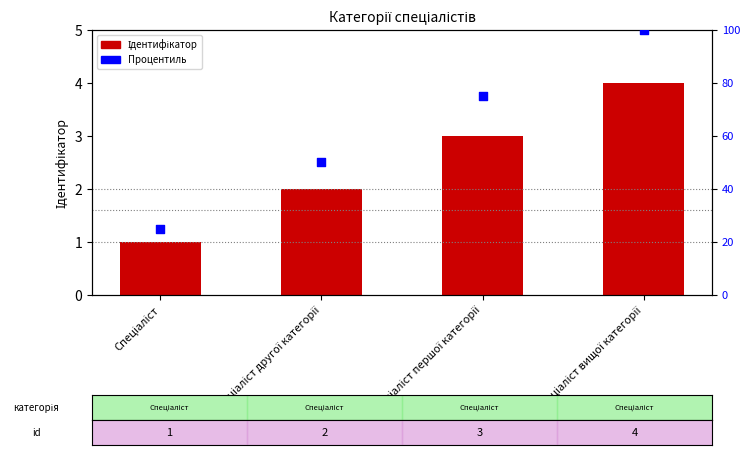

Which series has the largest Y range (max minus min)?

Процентиль